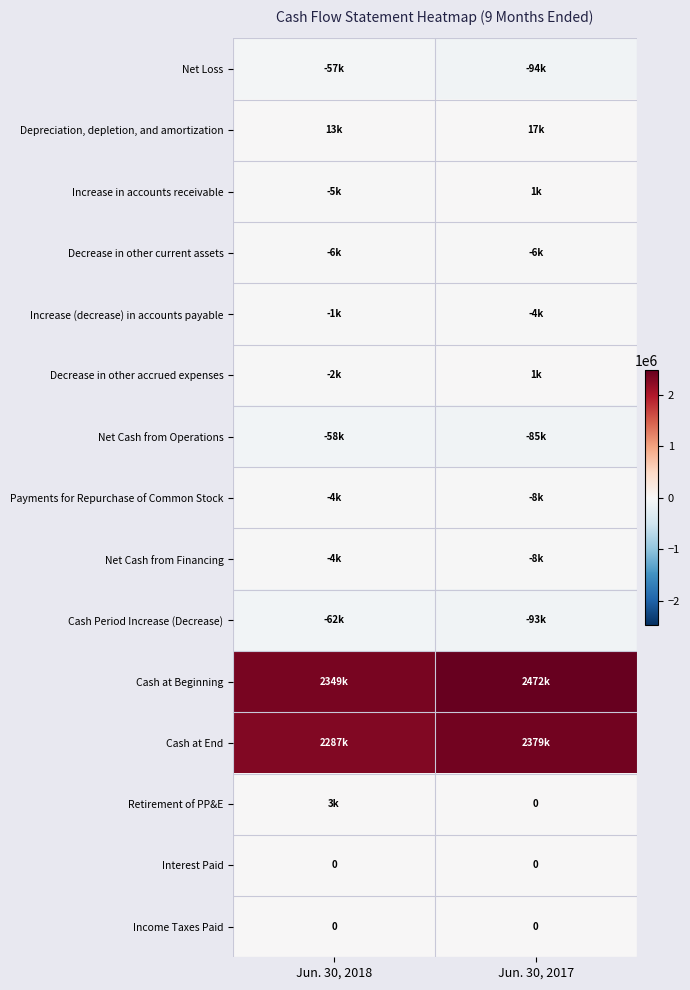

Is it true that Interest Paid equals 0 at Jun. 30, 2017?

True